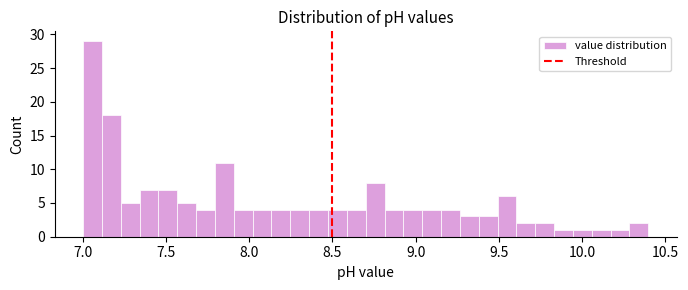

Read against the x-axis, roughly where is the centre of the tallest bar?

7.05